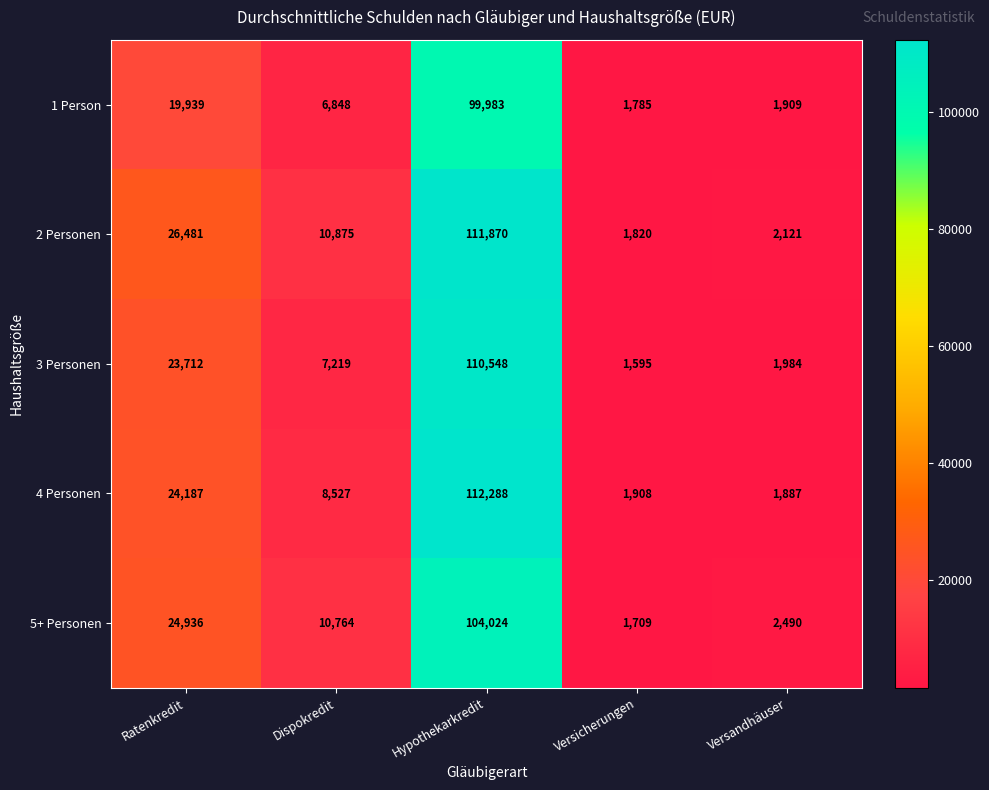

Rank the series at Versandhäuser from highest to lowest value.

5+ Personen, 2 Personen, 3 Personen, 1 Person, 4 Personen